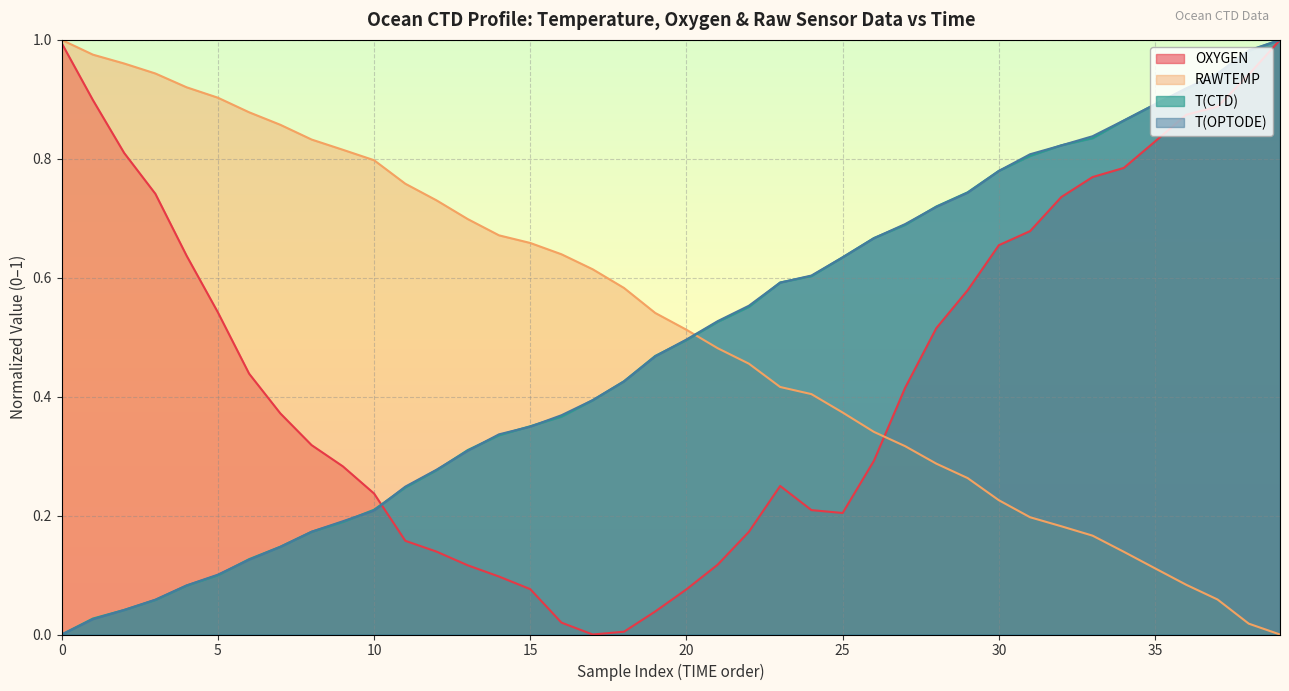

After their last crossing, which series has the higher values: T(OPTODE) or RAWTEMP?

T(OPTODE)